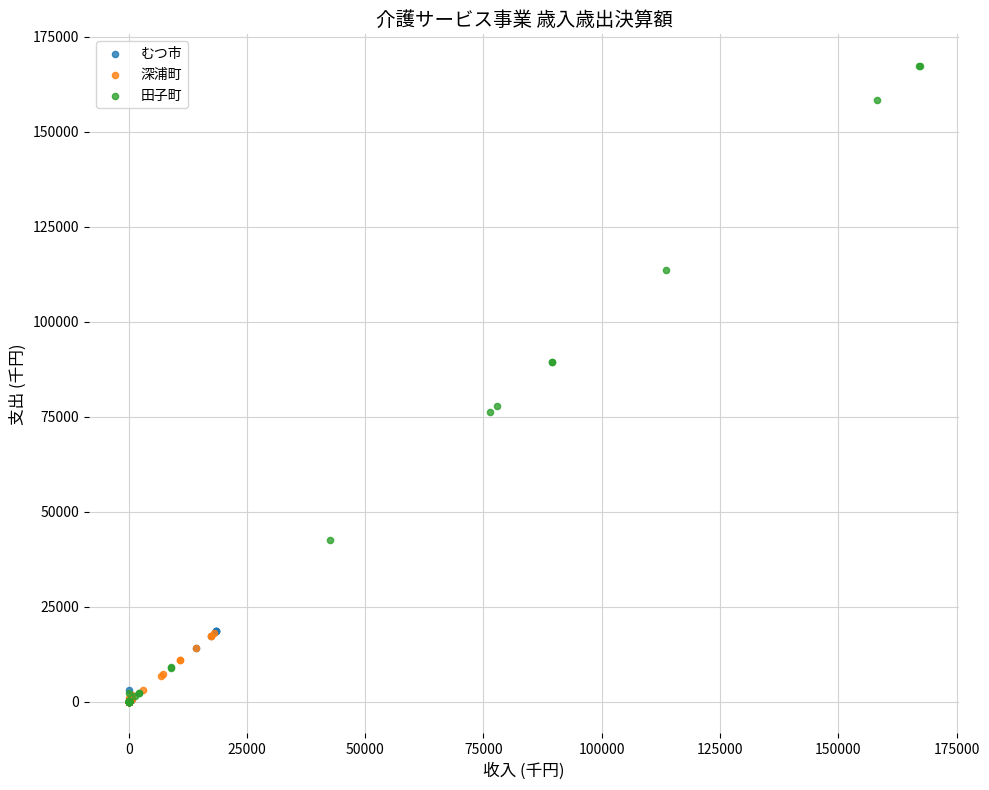

Which series has the largest Y range (max minus min)?

田子町